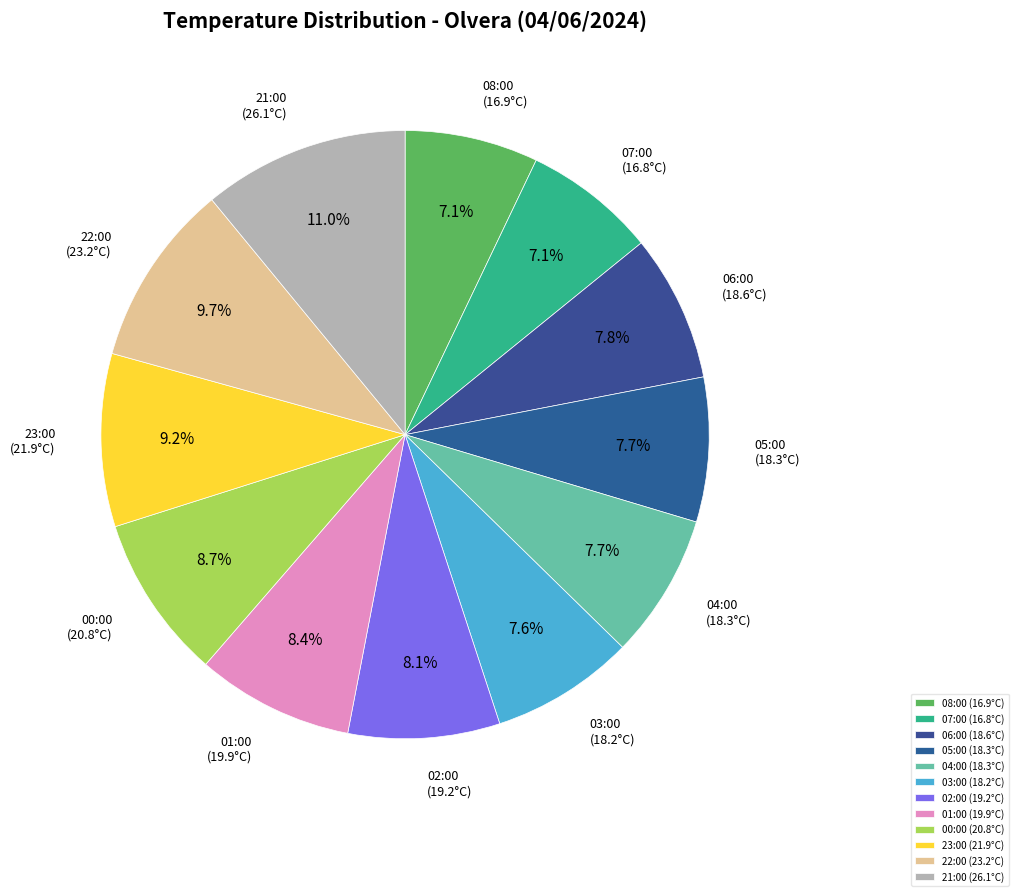

Is the sum of 06:00 and 03:00 greater than half?

No